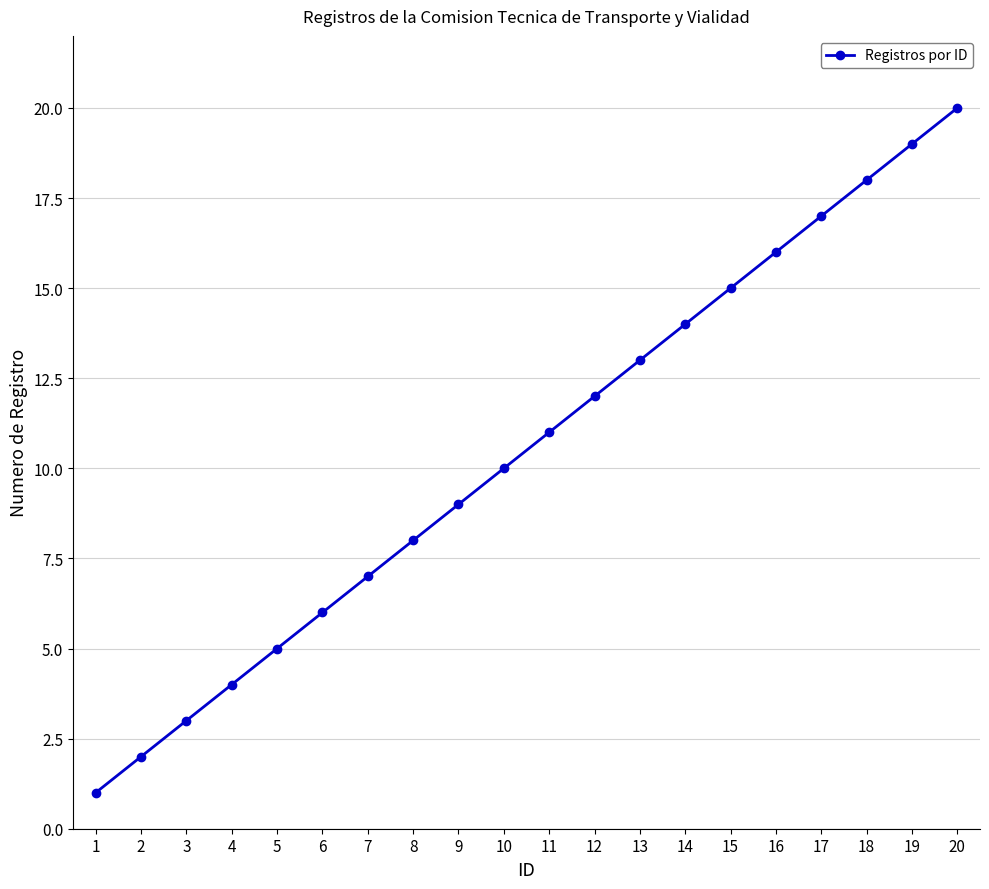

What is the minimum value shown in the chart?

1